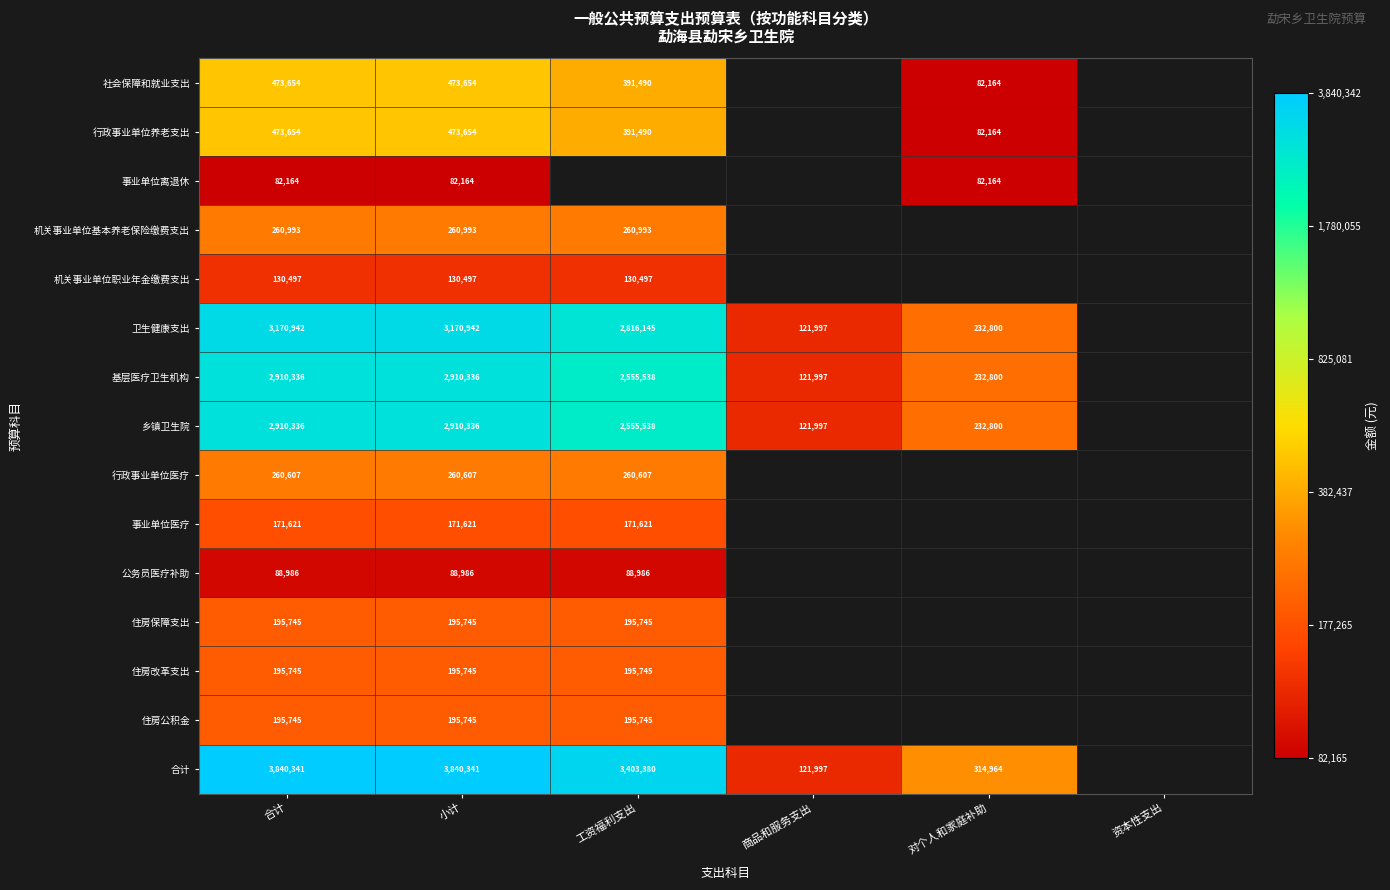

At how many categories does at least one series exceed 5?

5